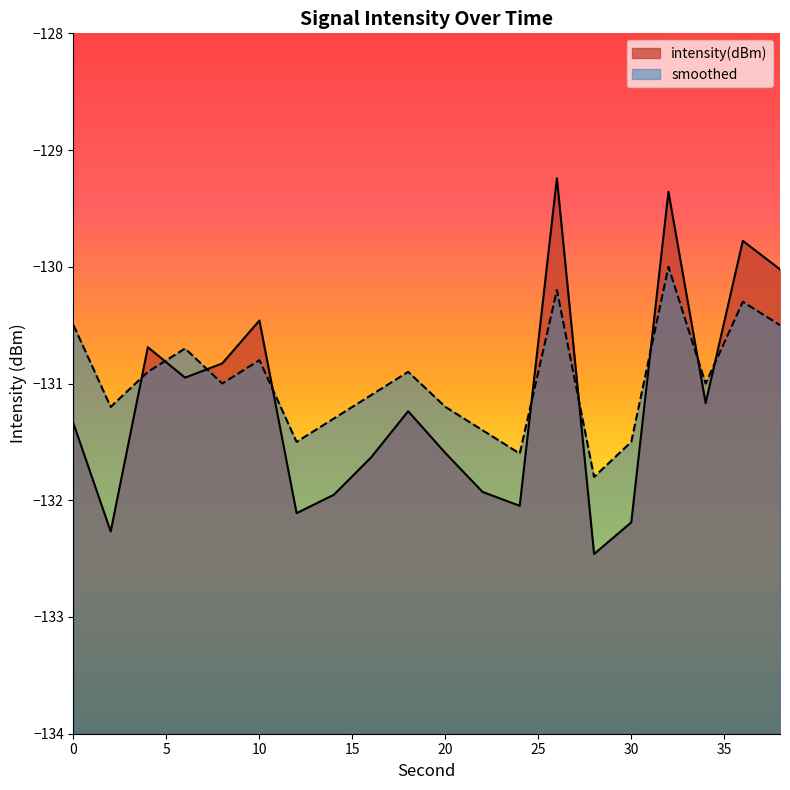

What is the sum of all smoothed values?

-2619.4